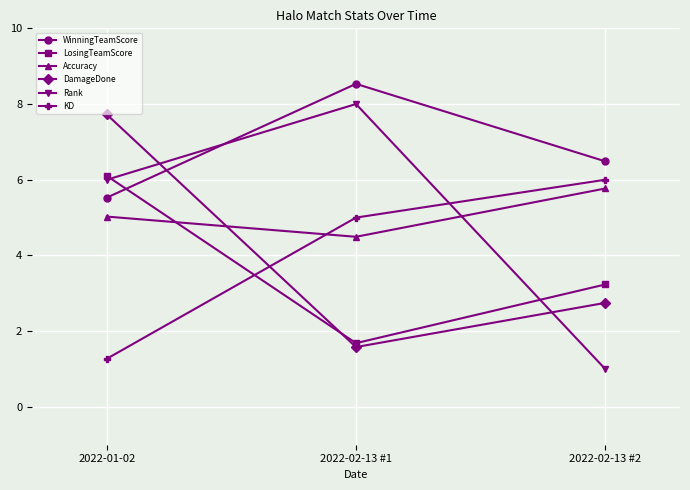

At 2022-01-02, list the series in order from smallest to largest.

KD, Accuracy, WinningTeamScore, Rank, LosingTeamScore, DamageDone